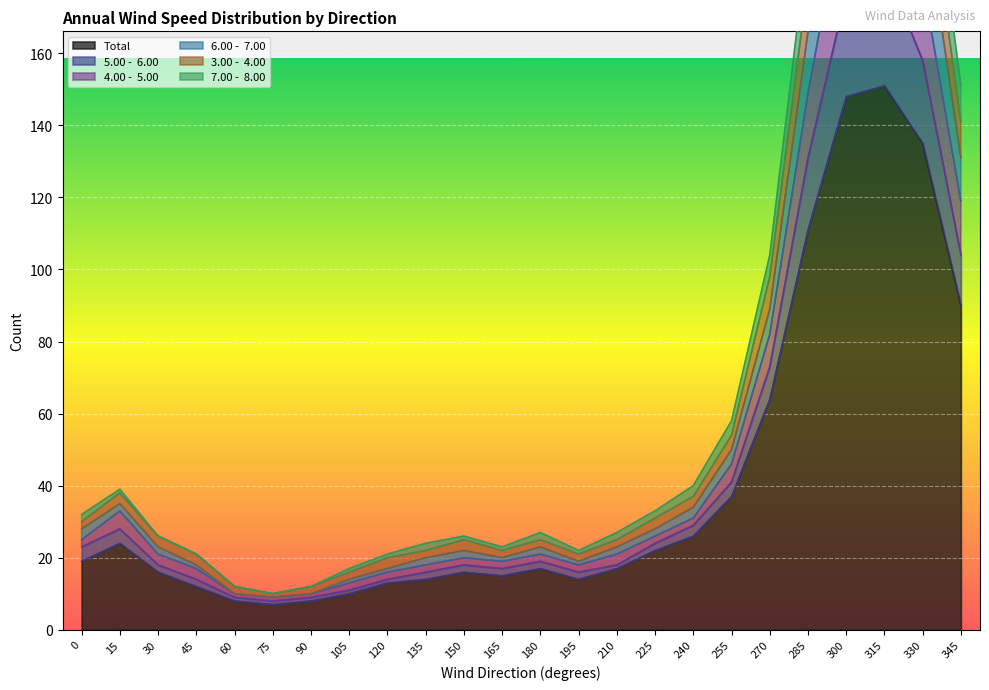

How many data points in 6.00 -  7.00 are above 27?

11